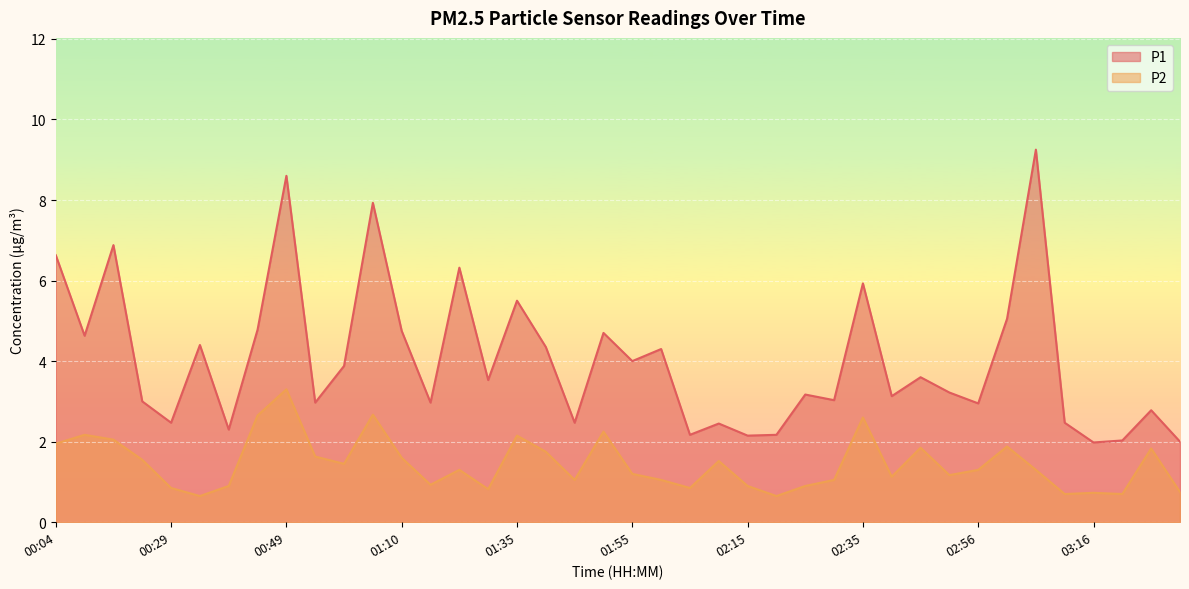

Reading left to right, list all the values displayed in this chart.

P1: 00:04=6.6	00:09=4.6	00:14=6.9	00:24=3.0	00:29=2.5	00:34=4.4	00:39=2.3	00:44=4.8	00:49=8.6	00:54=3.0	00:59=3.9	01:04=7.9	01:10=4.8	01:15=3.0	01:20=6.3	01:25=3.5	01:35=5.5	01:40=4.3	01:45=2.5	01:50=4.7	01:55=4.0	02:00=4.3	02:05=2.2	02:10=2.5	02:15=2.1	02:20=2.2	02:25=3.2	02:30=3.0	02:35=5.9	02:41=3.1	02:46=3.6	02:51=3.2	02:56=3.0	03:01=5.0	03:06=9.2	03:11=2.5	03:16=2.0	03:26=2.0	03:31=2.8	03:36=2.0
P2: 00:04=1.9	00:09=2.2	00:14=2.0	00:24=1.6	00:29=0.8	00:34=0.7	00:39=0.9	00:44=2.6	00:49=3.3	00:54=1.6	00:59=1.4	01:04=2.7	01:10=1.6	01:15=0.9	01:20=1.3	01:25=0.8	01:35=2.1	01:40=1.8	01:45=1.1	01:50=2.2	01:55=1.2	02:00=1.1	02:05=0.8	02:10=1.5	02:15=0.9	02:20=0.7	02:25=0.9	02:30=1.1	02:35=2.6	02:41=1.1	02:46=1.9	02:51=1.2	02:56=1.3	03:01=1.9	03:06=1.3	03:11=0.7	03:16=0.7	03:26=0.7	03:31=1.8	03:36=0.8